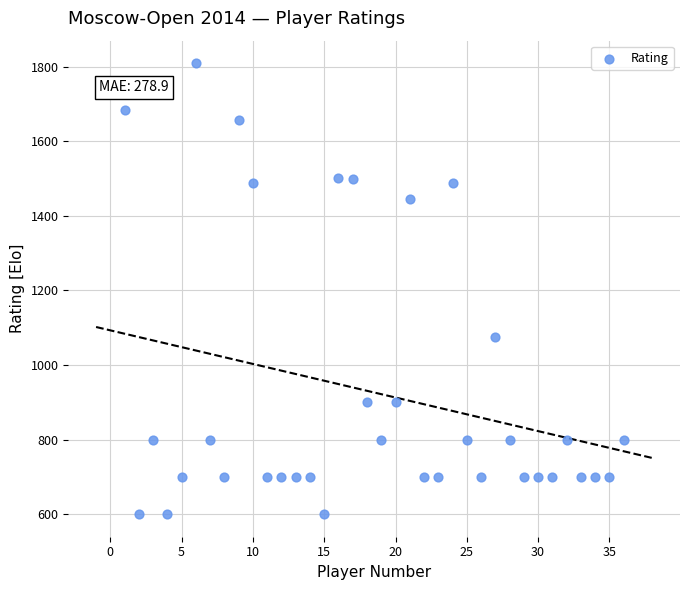

What is the range of X values (max minus min)?

35